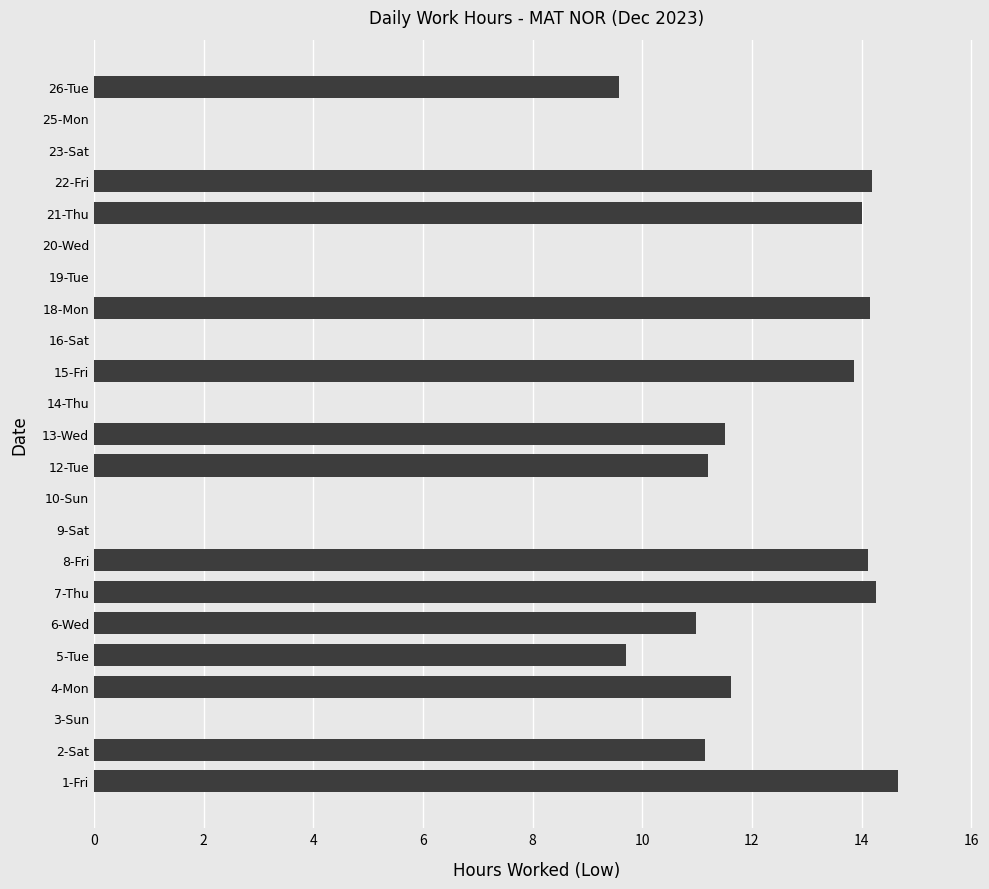

Count the number of categories in the chart.

23